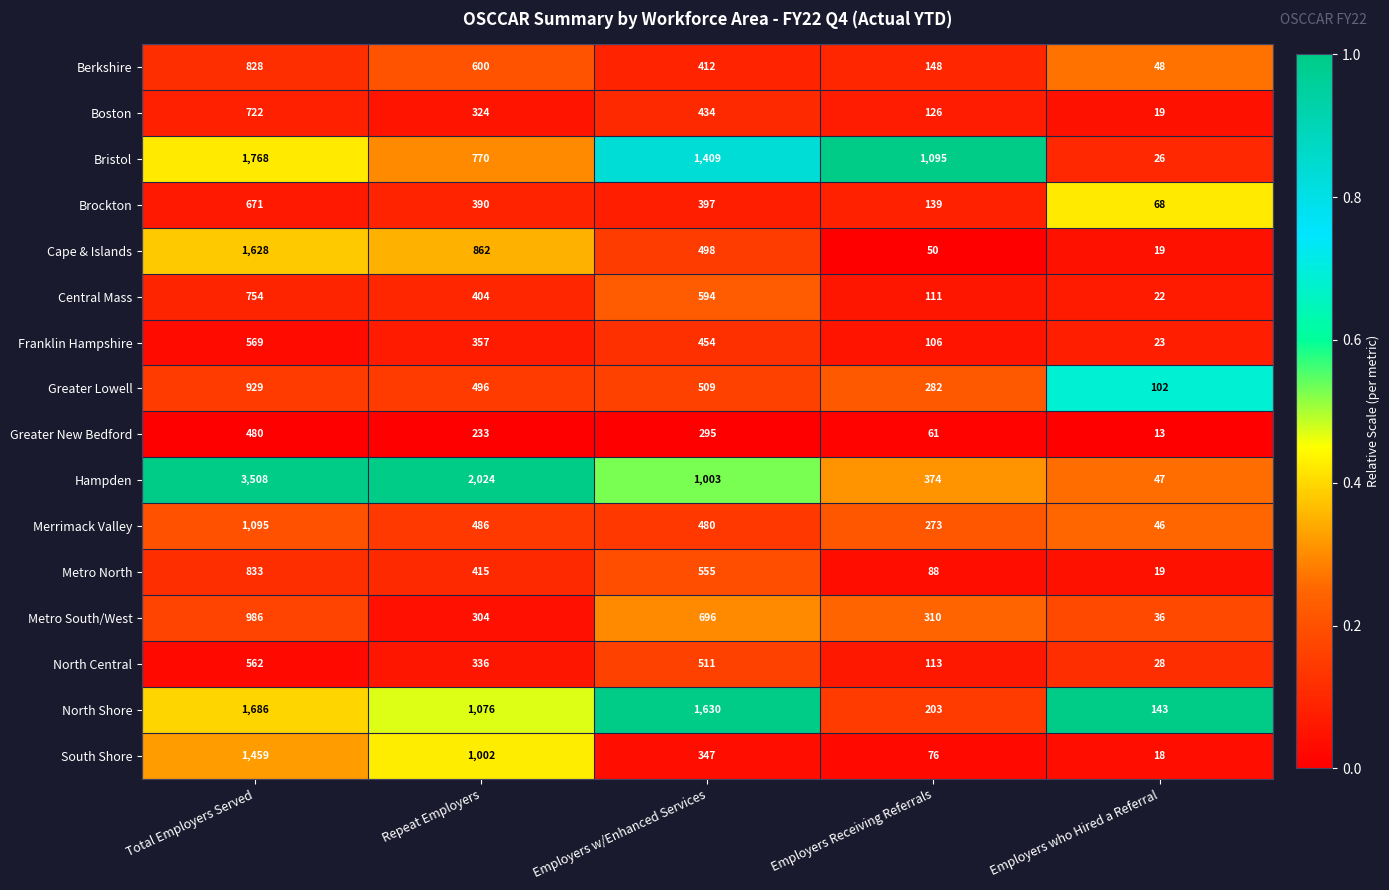

What is the average value of the Metro South/West series?

466